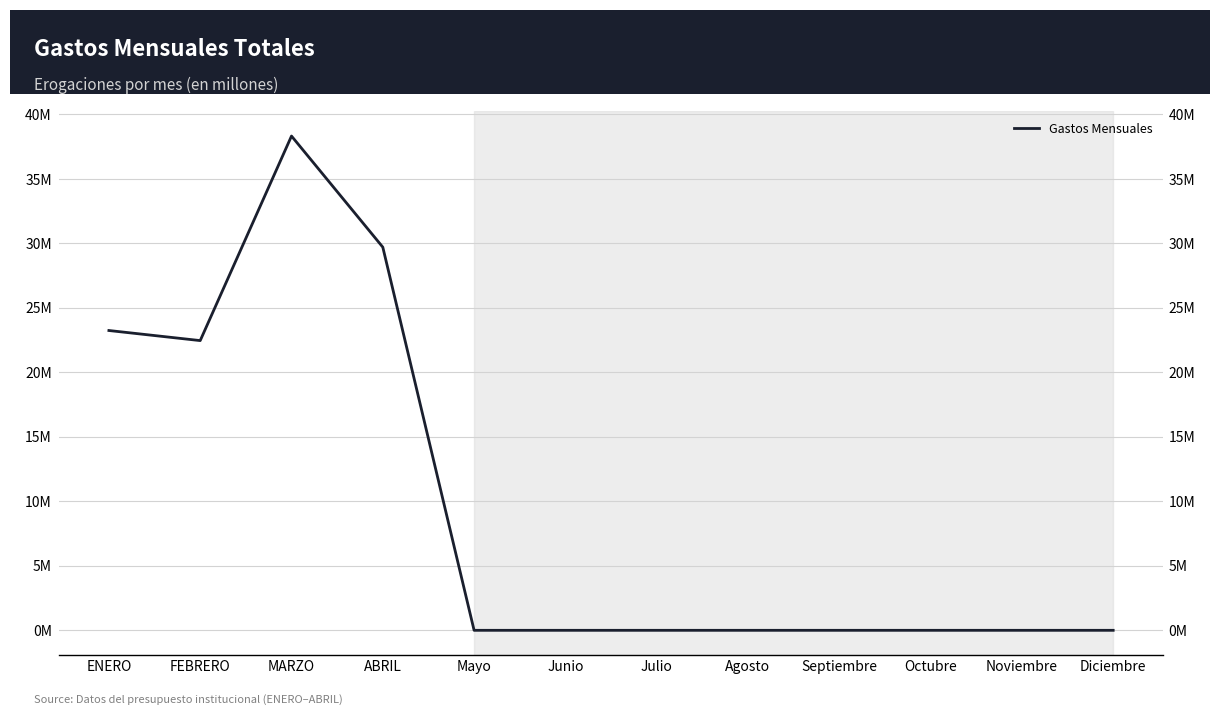

Reading left to right, list all the values displayed in this chart.

ENERO=23245408.0	FEBRERO=22463551.0	MARZO=38323524.8	ABRIL=29707012.6	Mayo=0.0	Junio=0.0	Julio=0.0	Agosto=0.0	Septiembre=0.0	Octubre=0.0	Noviembre=0.0	Diciembre=0.0